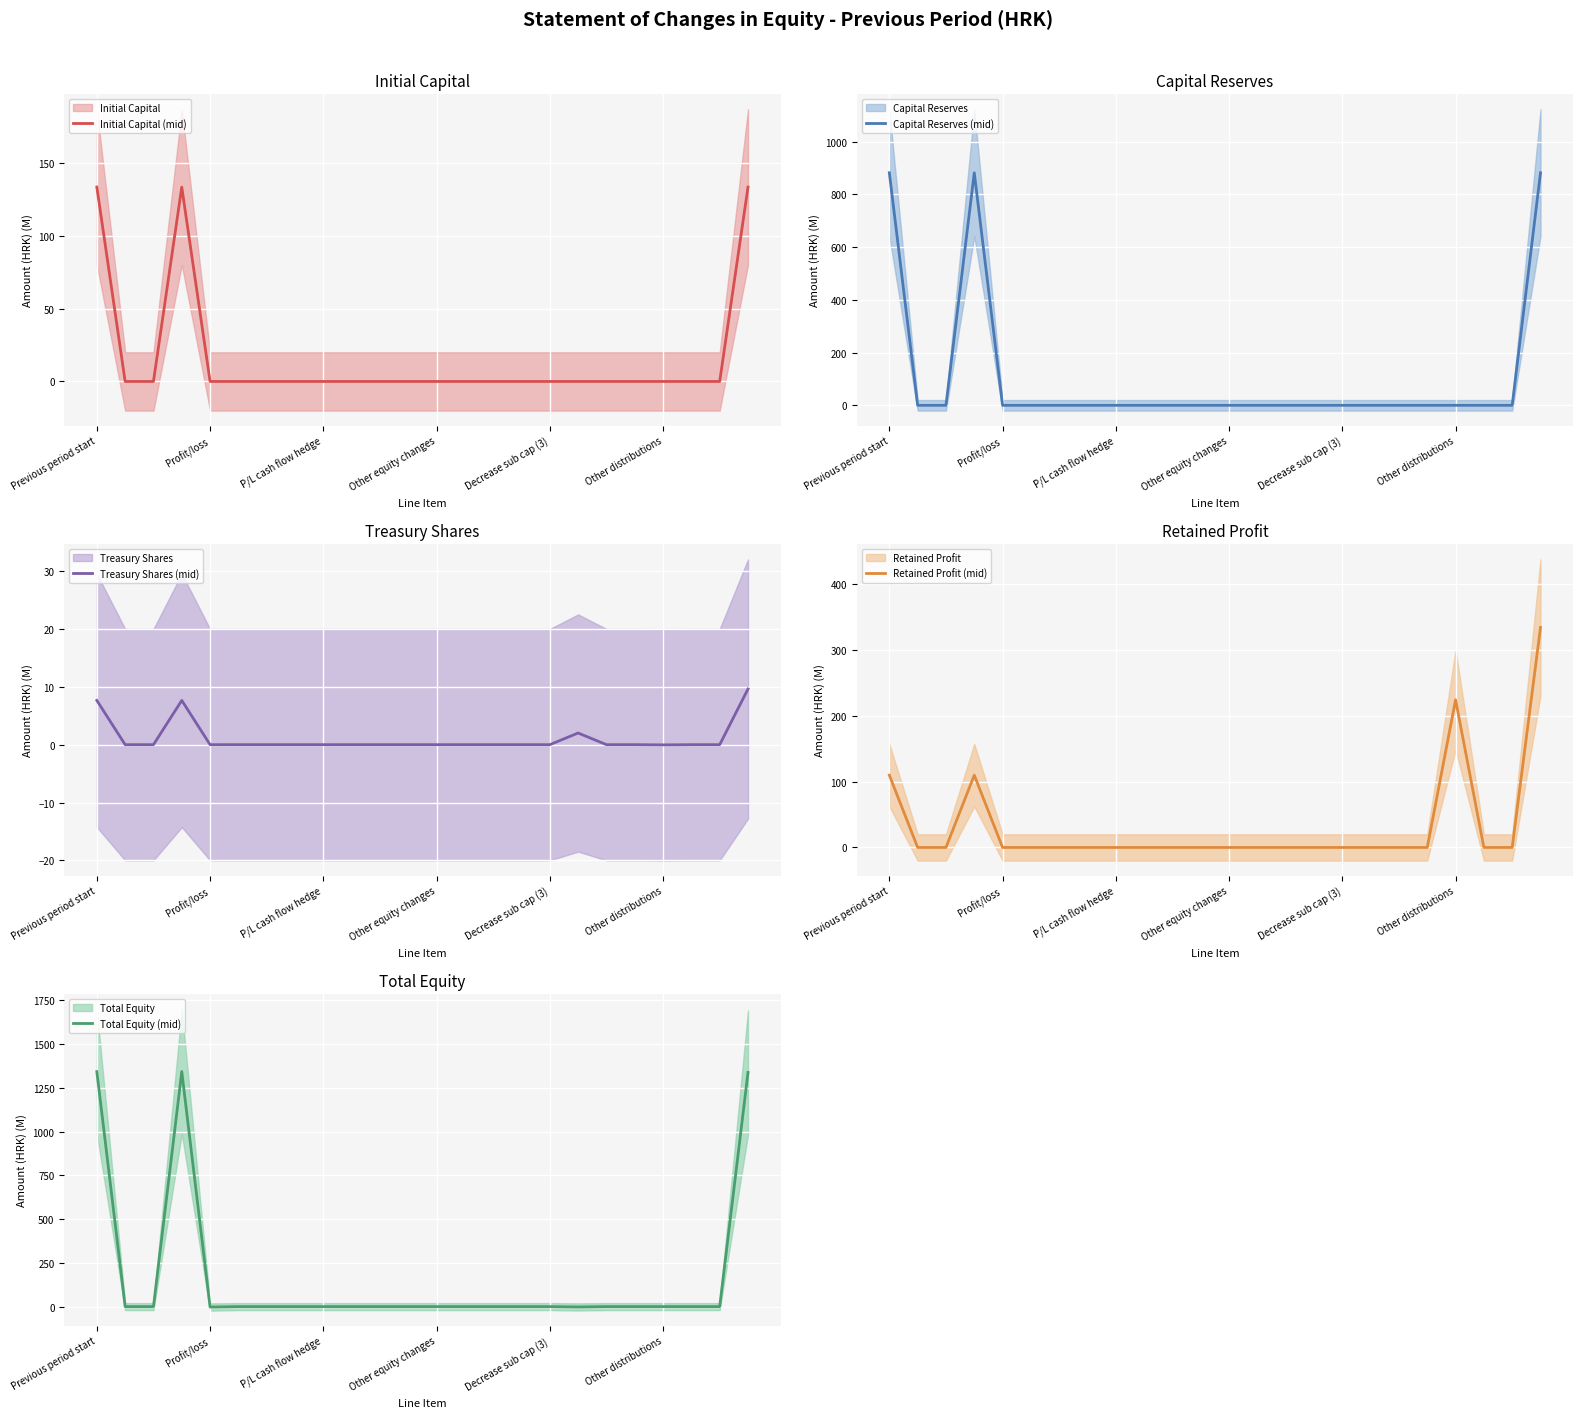

What is the label of the 20th point from the left?

19